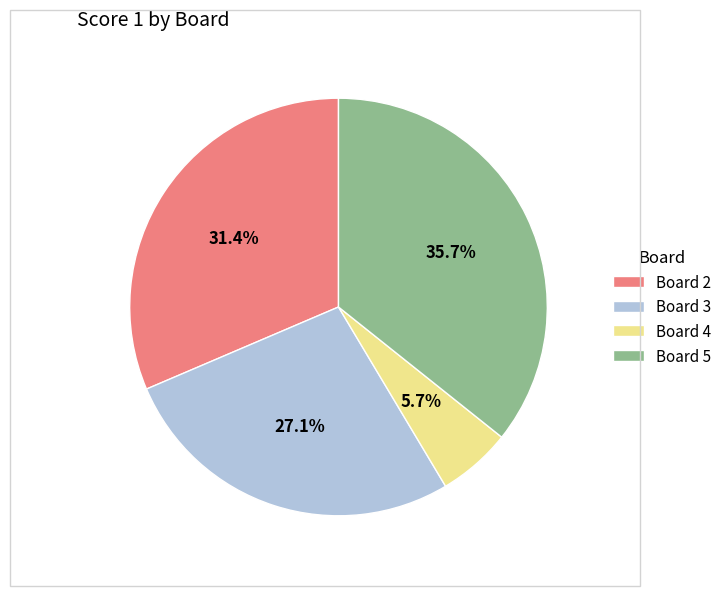

What is the smallest slice in the pie chart?

Board 4